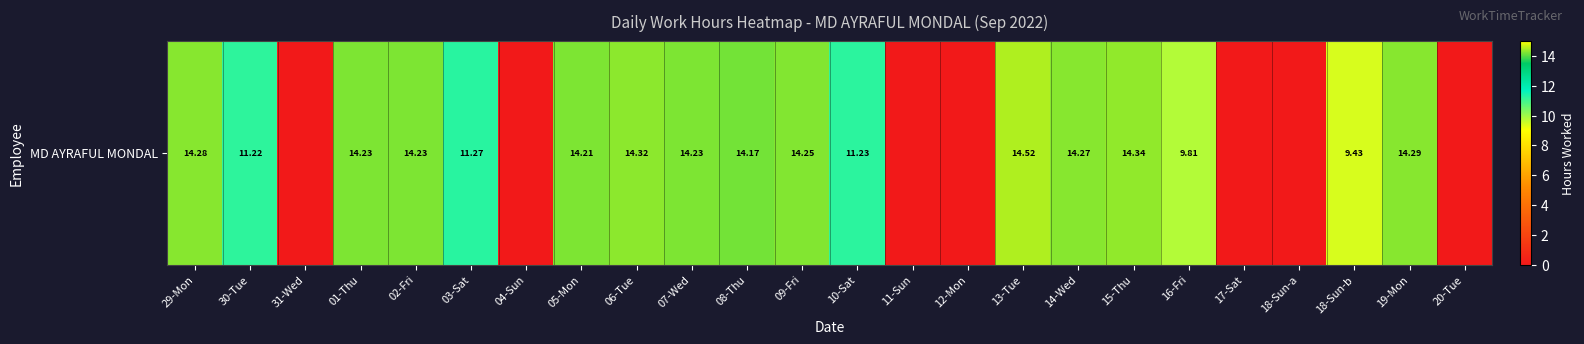

Rank the categories by value from highest to lowest.

13-Tue, 15-Thu, 06-Tue, 19-Mon, 29-Mon, 14-Wed, 09-Fri, 01-Thu, 02-Fri, 07-Wed, 05-Mon, 08-Thu, 03-Sat, 10-Sat, 30-Tue, 16-Fri, 18-Sun-b, 31-Wed, 04-Sun, 11-Sun, 12-Mon, 17-Sat, 18-Sun-a, 20-Tue